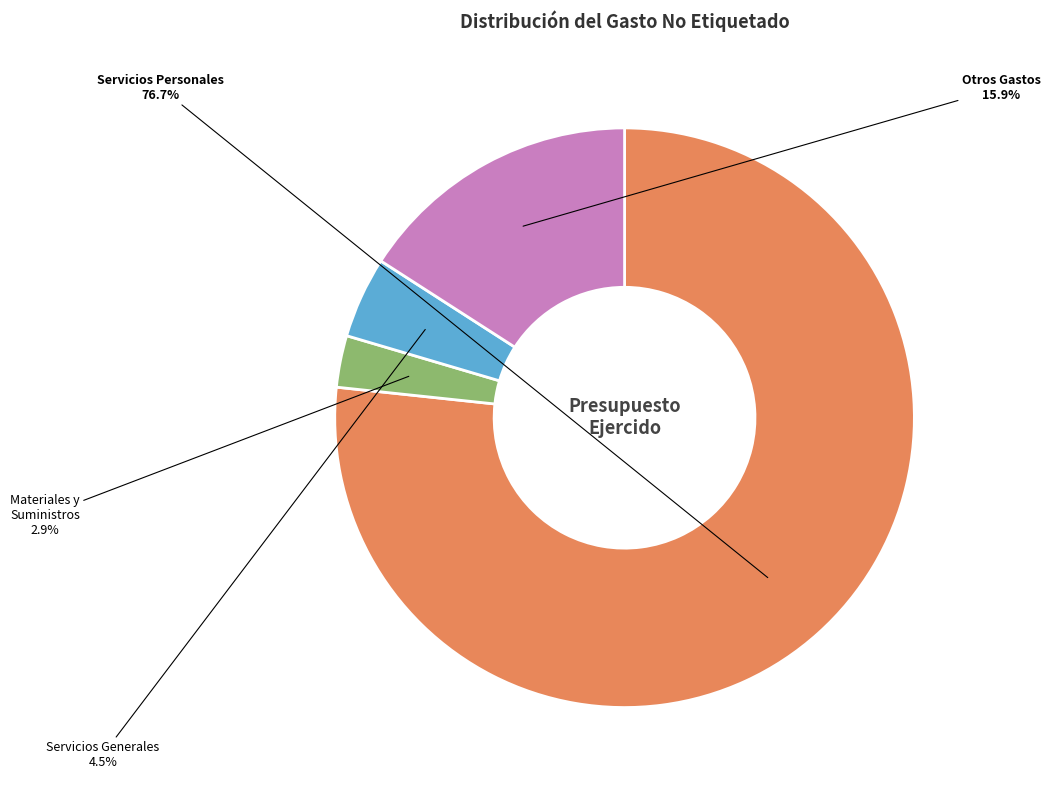

Rank the categories by value from highest to lowest.

Servicios Personales, Otros Gastos, Servicios Generales, Materiales y Suministros